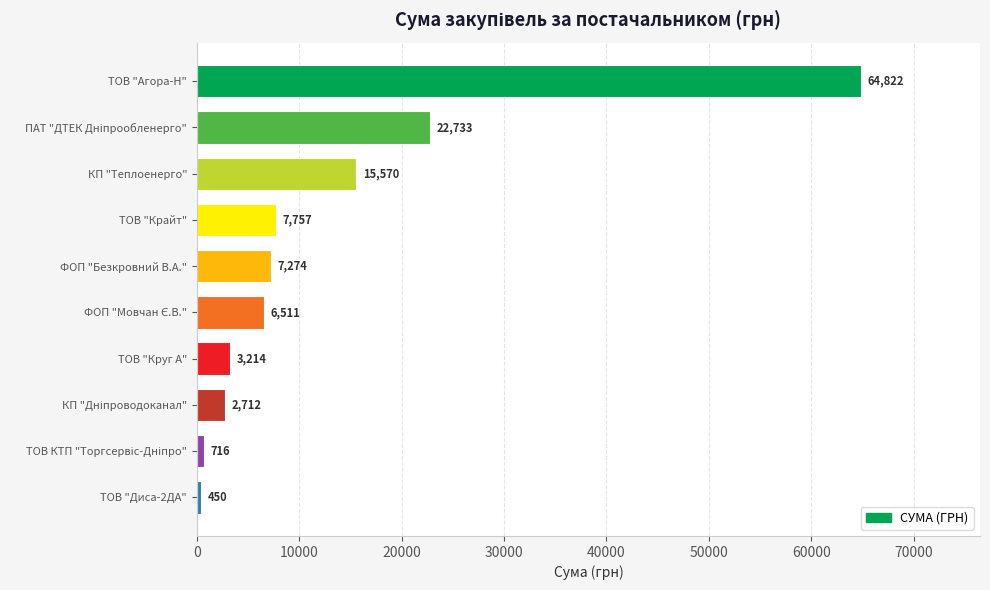

Which category has the lowest value across all series?

ТОВ "Диса-2ДА"